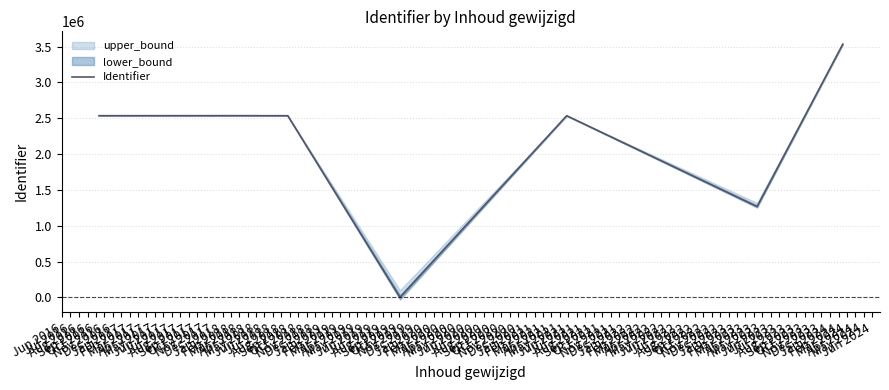

What is the highest value of the Identifier series?

3535106.0